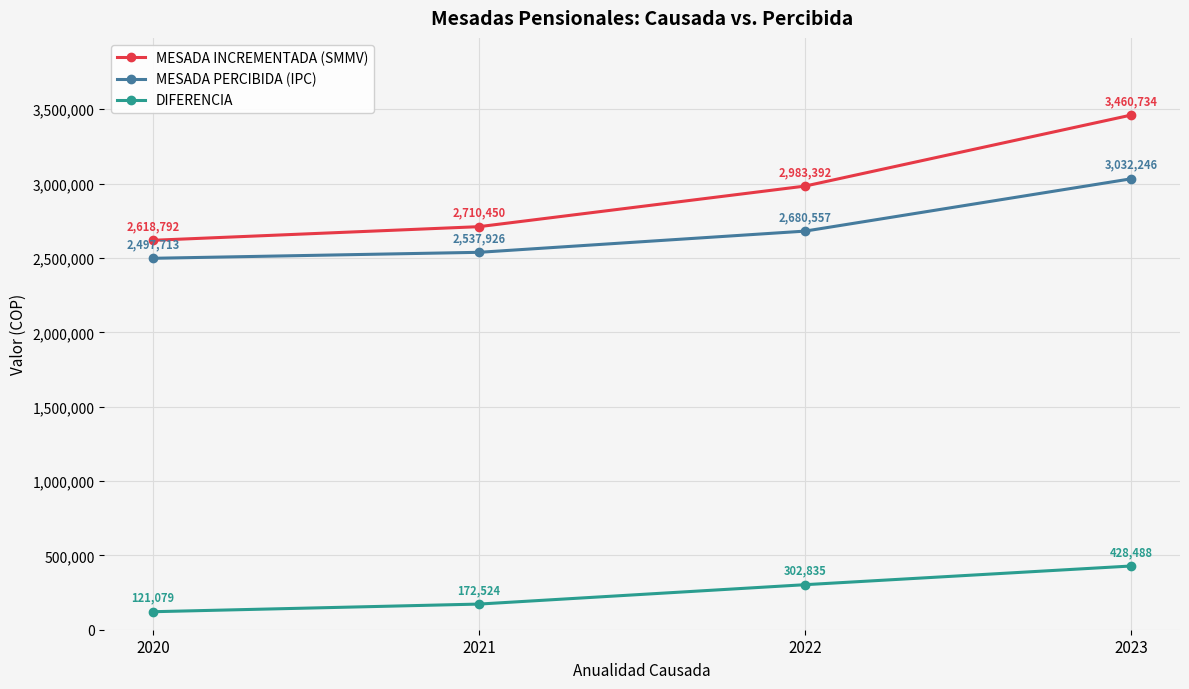

Count the number of categories in the chart.

4